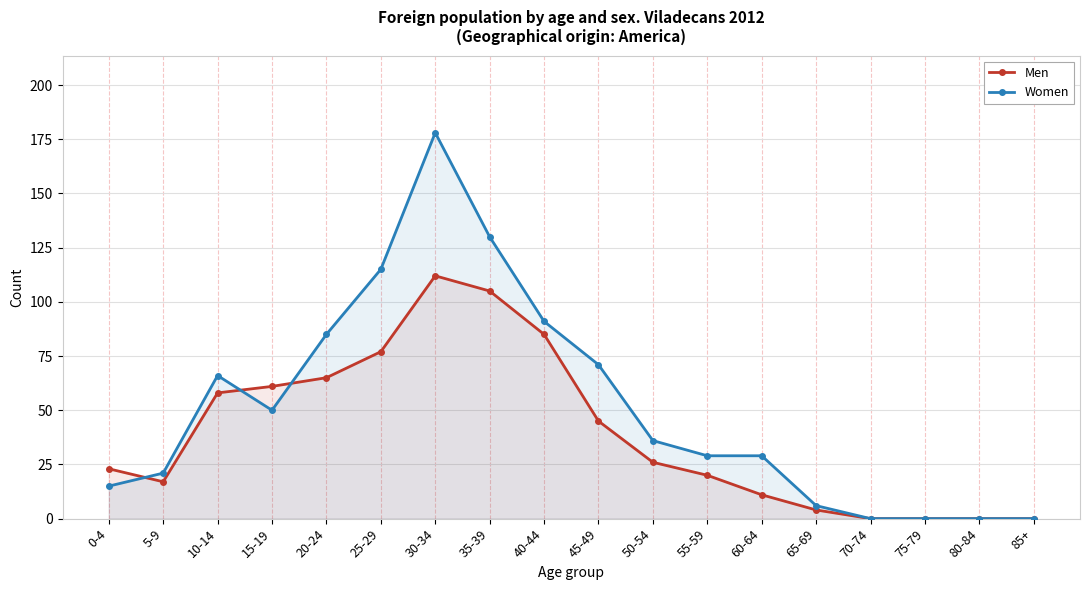

Which category has the highest value across all series?

30-34